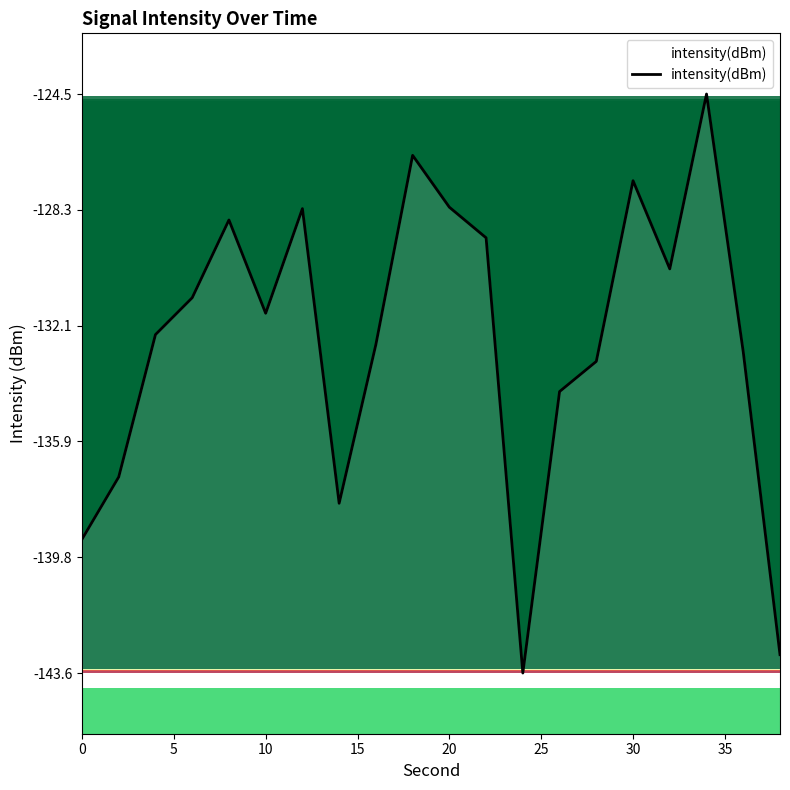

Reading left to right, transcribe all the data shown in this chart.

-139.2	-137.1	-132.4	-131.2	-128.6	-131.7	-128.3	-138.0	-132.7	-126.5	-128.2	-129.2	-143.6	-134.3	-133.3	-127.3	-130.2	-124.5	-133.0	-143.0